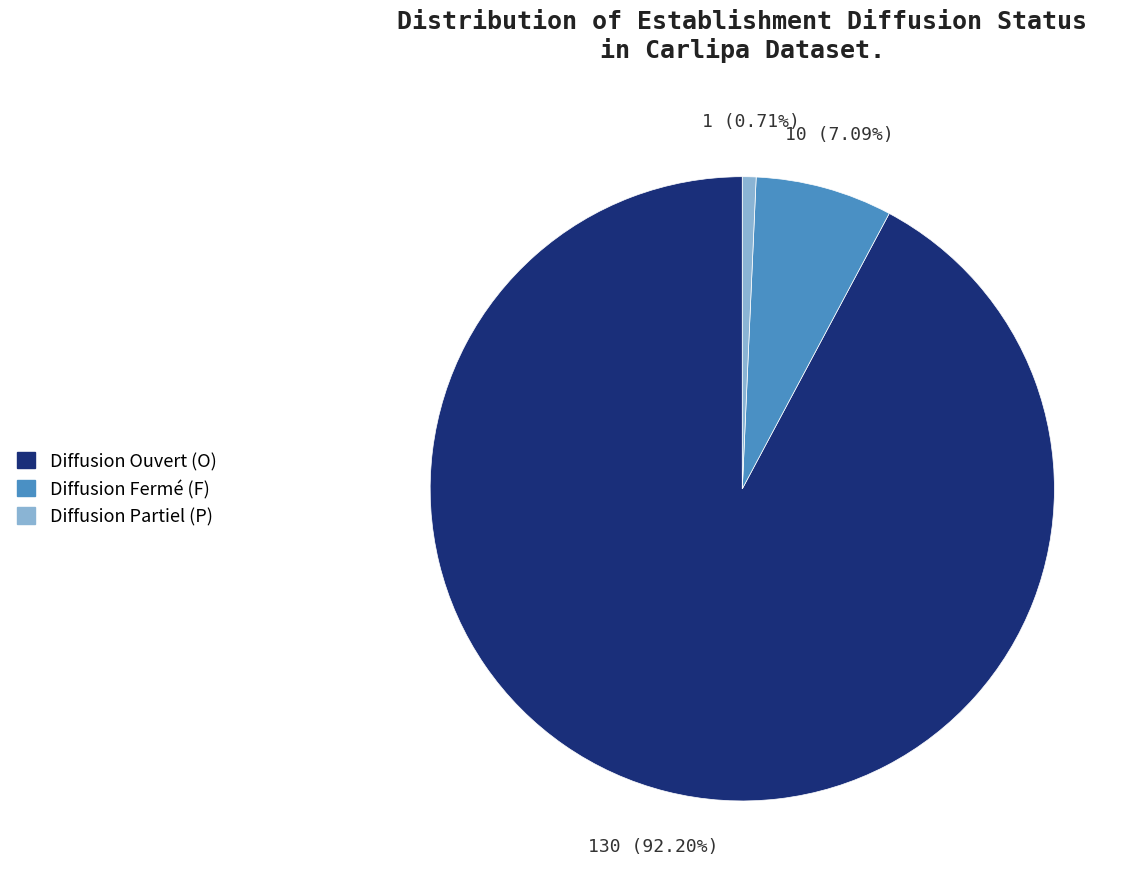

Is there any slice that represents more than half of the pie?

Yes